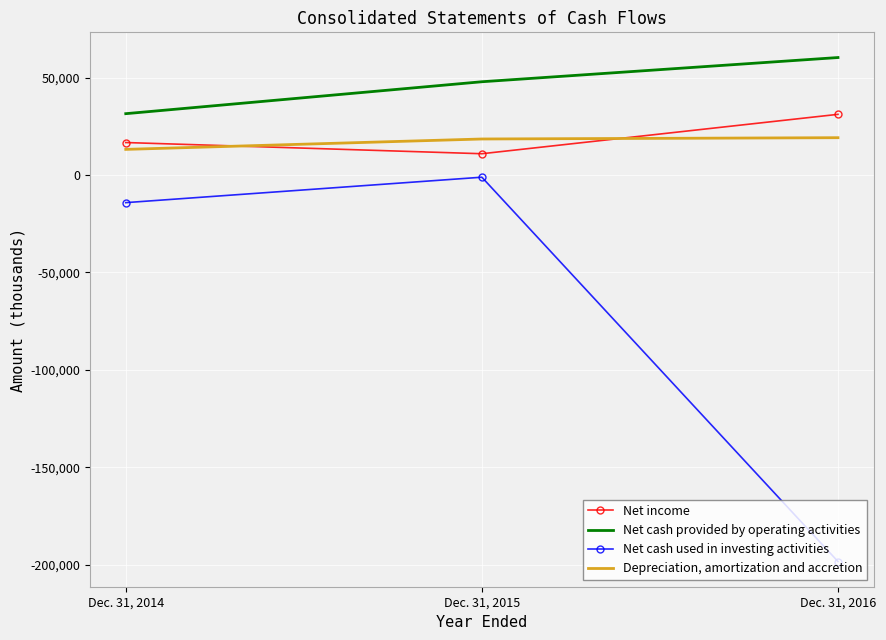

Rank the series at Dec. 31, 2016 from highest to lowest value.

Net cash provided by operating activities, Net income, Depreciation, amortization and accretion, Net cash used in investing activities